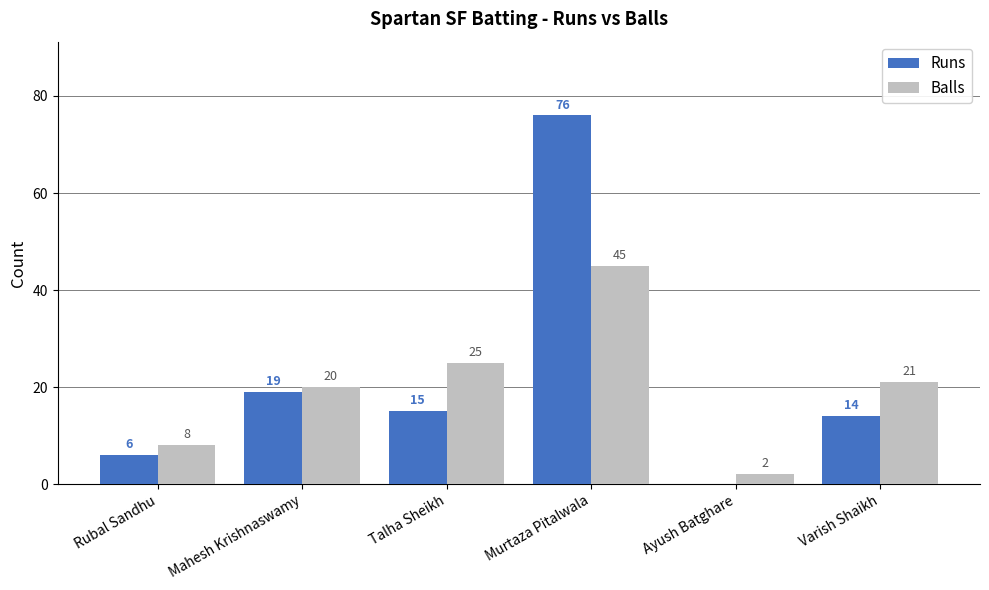

Is the value of Runs at Rubal Sandhu greater than the value of Balls at Varish Shaikh?

No